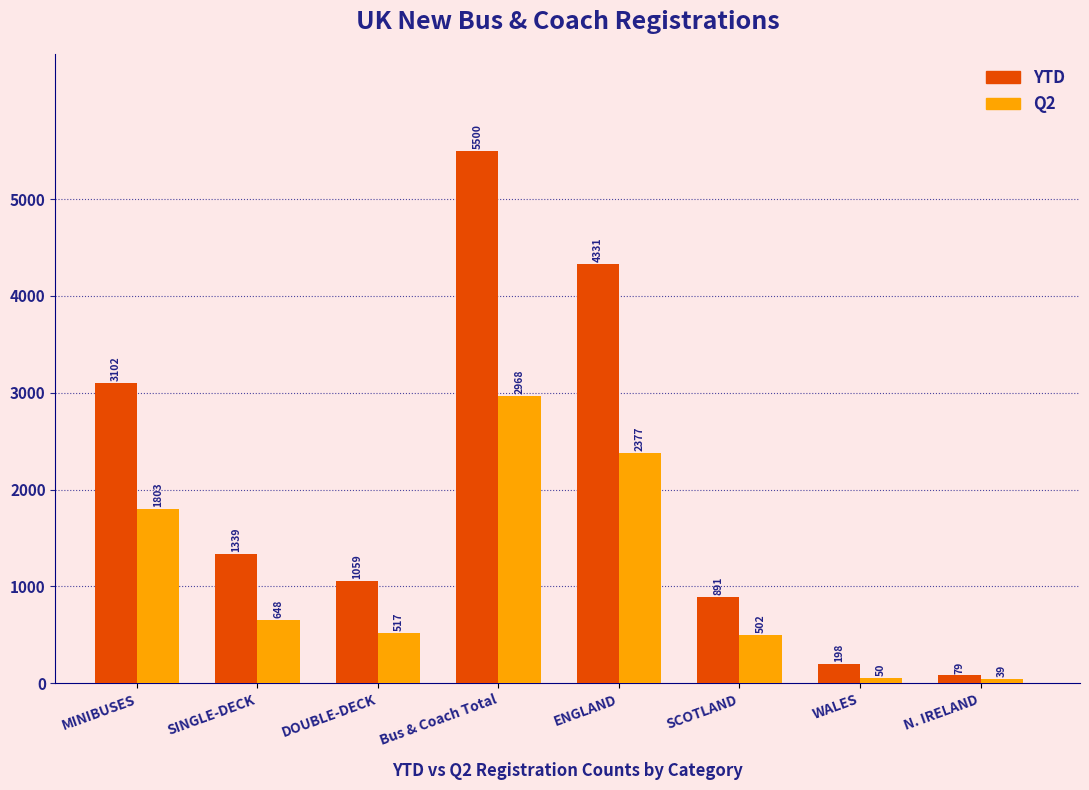

Reading left to right, what are all the values shown in this chart?

YTD: MINIBUSES=3102	SINGLE-DECK=1339	DOUBLE-DECK=1059	Bus & Coach Total=5500	ENGLAND=4331	SCOTLAND=891	WALES=198	N. IRELAND=79
Q2: MINIBUSES=1803	SINGLE-DECK=648	DOUBLE-DECK=517	Bus & Coach Total=2968	ENGLAND=2377	SCOTLAND=502	WALES=50	N. IRELAND=39